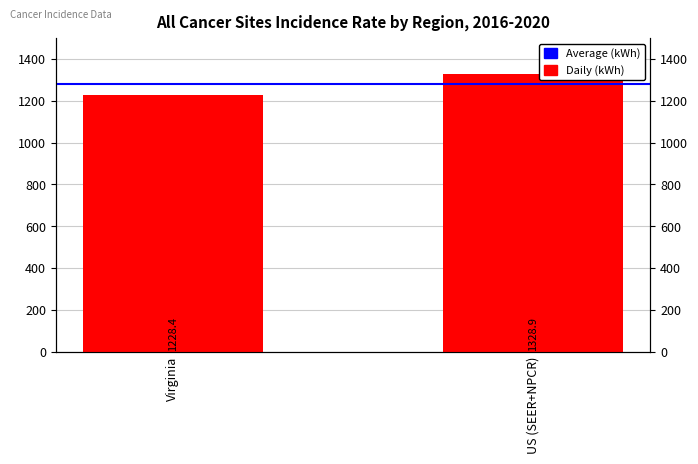

List the labels in order of Average (kWh) value, largest first.

Virginia, US (SEER+NPCR)